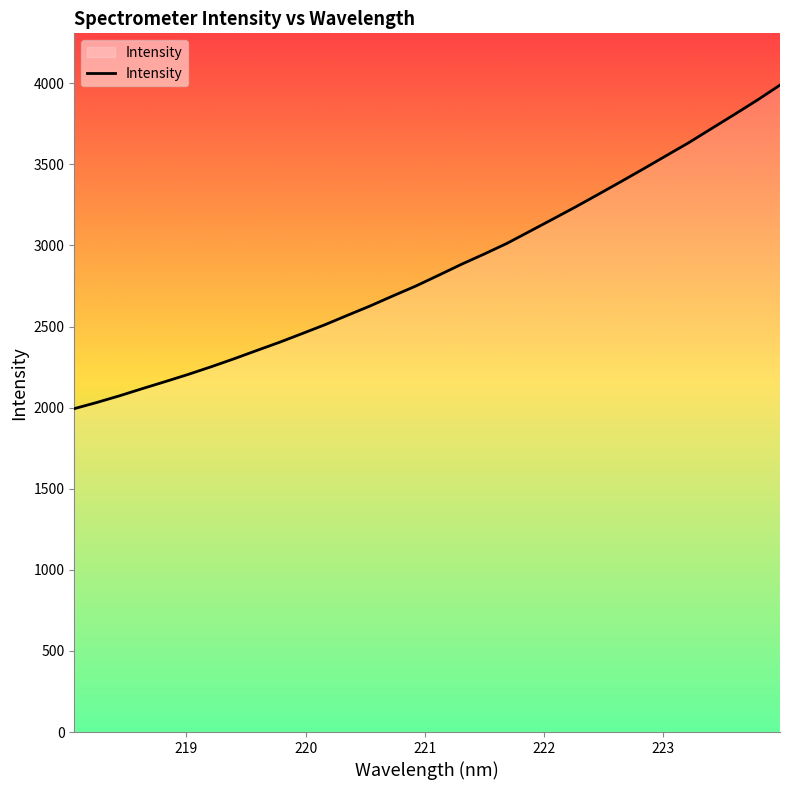

What is the maximum value shown in the chart?

3988.7